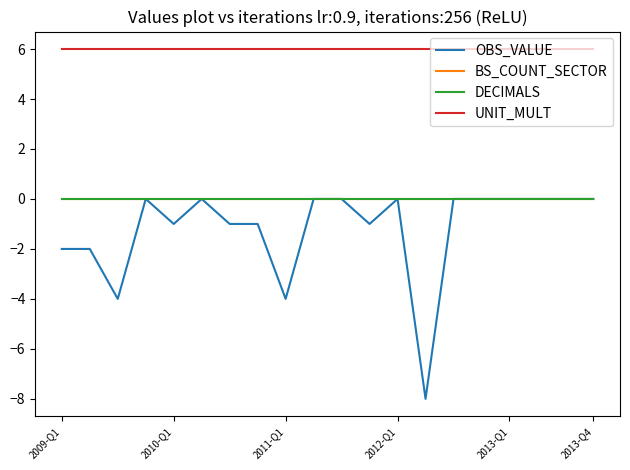

True or false: UNIT_MULT has more than 2 points higher than both neighbors.

False